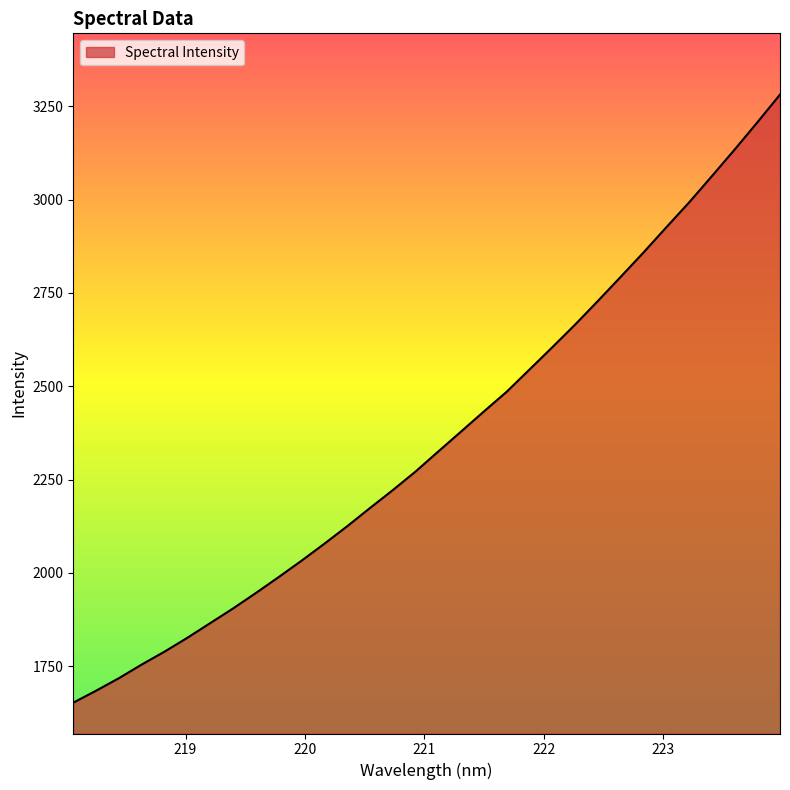

What is the smallest value displayed?

1652.8